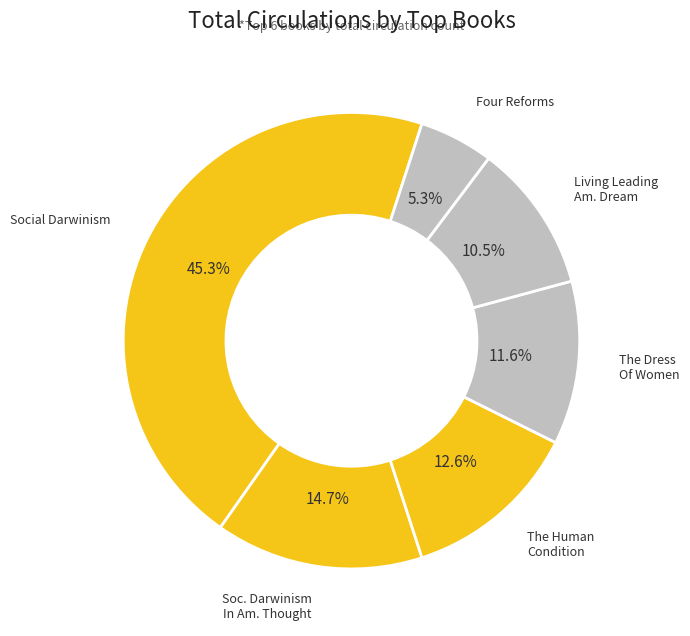

Rank the categories by value from lowest to highest.

Four Reforms, Living Leading Am. Dream, The Dress Of Women, The Human Condition, Soc. Darwinism In Am. Thought, Social Darwinism